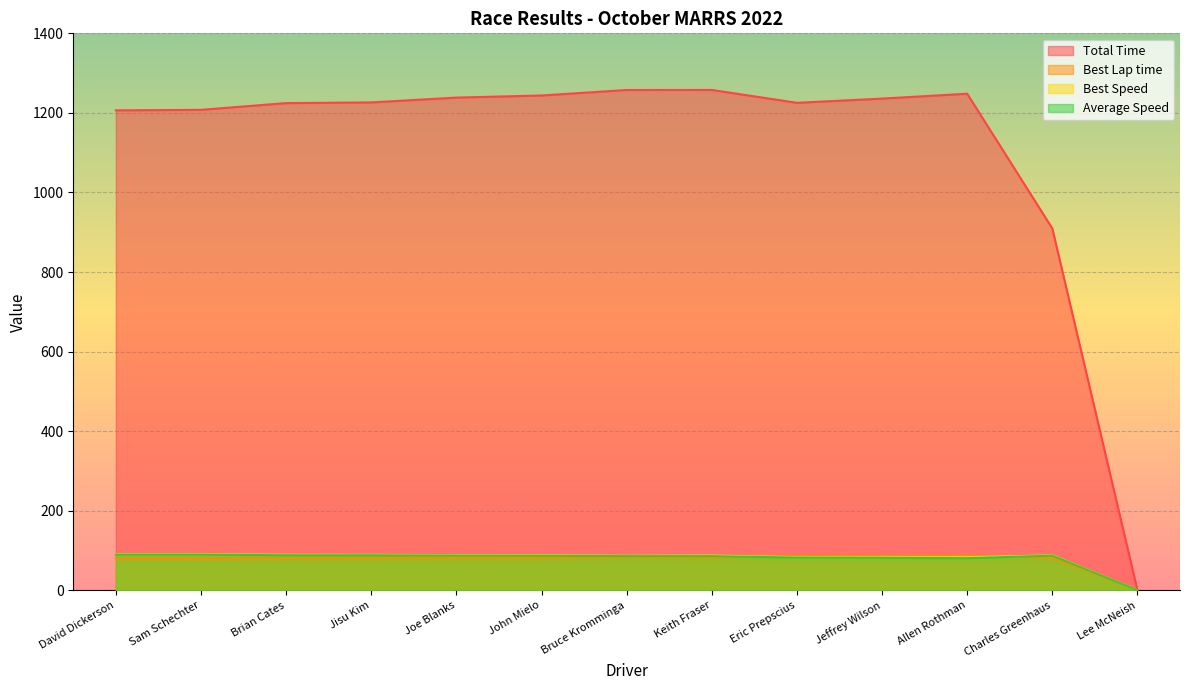

Reading left to right, transcribe all the data shown in this chart.

Total Time: 1206.4	1207.8	1224.6	1226.3	1238.5	1243.7	1257.6	1257.7	1225.4	1236.0	1248.2	909.6	0.4
Best Lap time: 79.5	79.6	80.5	80.7	81.6	81.6	83.0	82.3	86.4	86.7	86.8	81.9	0.0
Best Speed: 90.5	90.4	89.4	89.2	88.2	88.2	86.8	87.5	83.4	83.0	83.0	87.9	0.0
Average Speed: 89.5	89.4	88.2	88.1	87.2	86.8	85.9	85.9	82.3	81.6	80.8	87.1	0.0